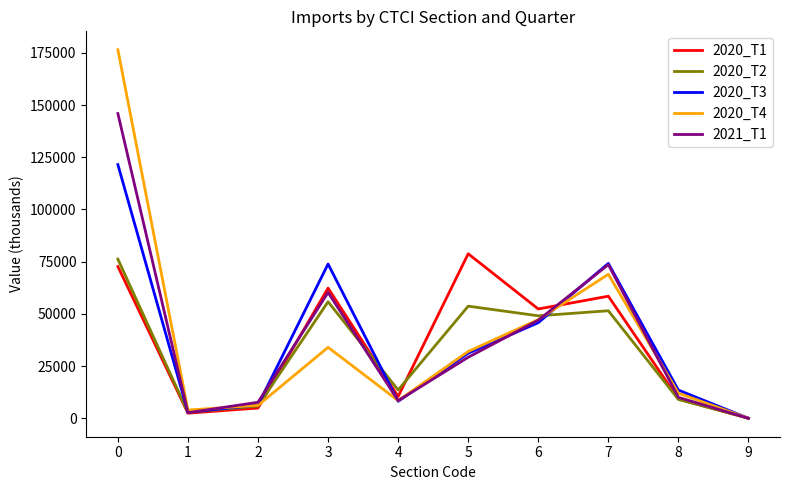

Which series changed the most between 0 and 8?

2020_T4